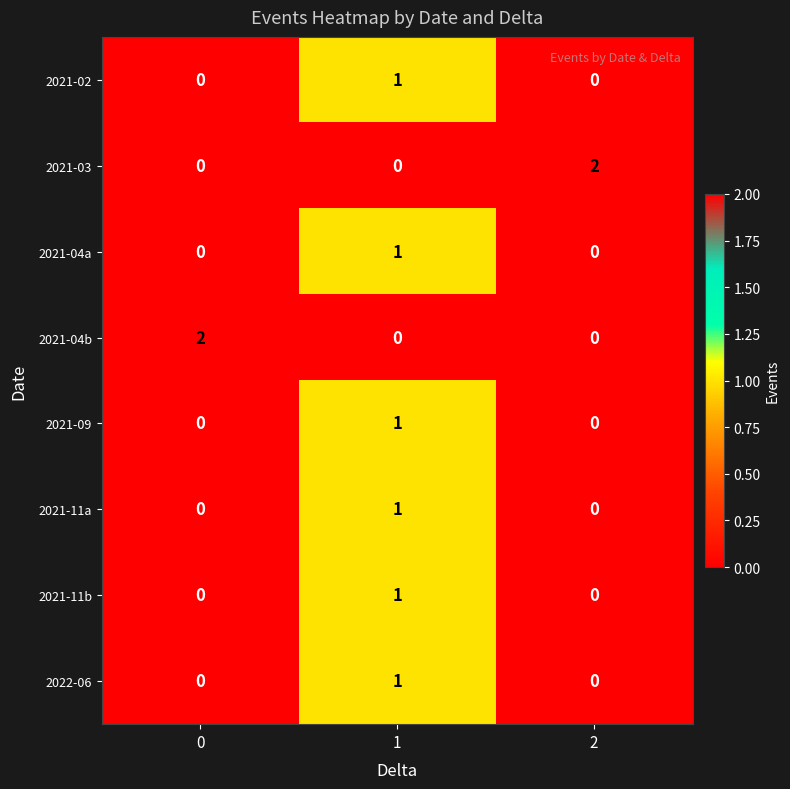

Count the number of data series in this chart.

8